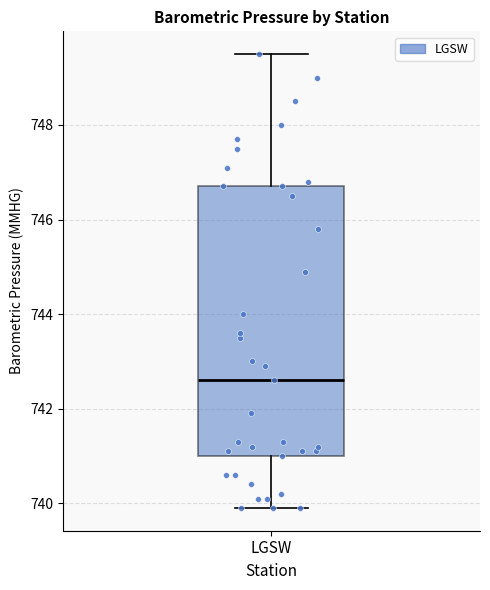

Read this box plot against the y-axis: the position of the median line, the range covered by the box, and the ends of both whiskers. The values are not printed on the chart, so give them approximately, as read against the axis.

median 742.6, box 741.0 to 746.8, whiskers 740.0 to 749.6